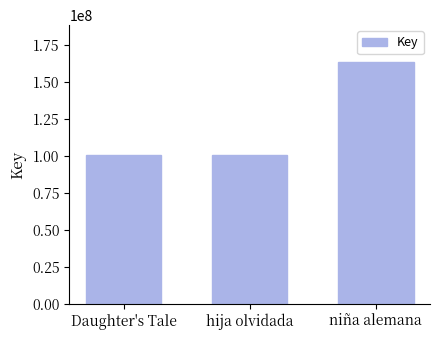

Is it true that the value at hija olvidada is 60437498?

False